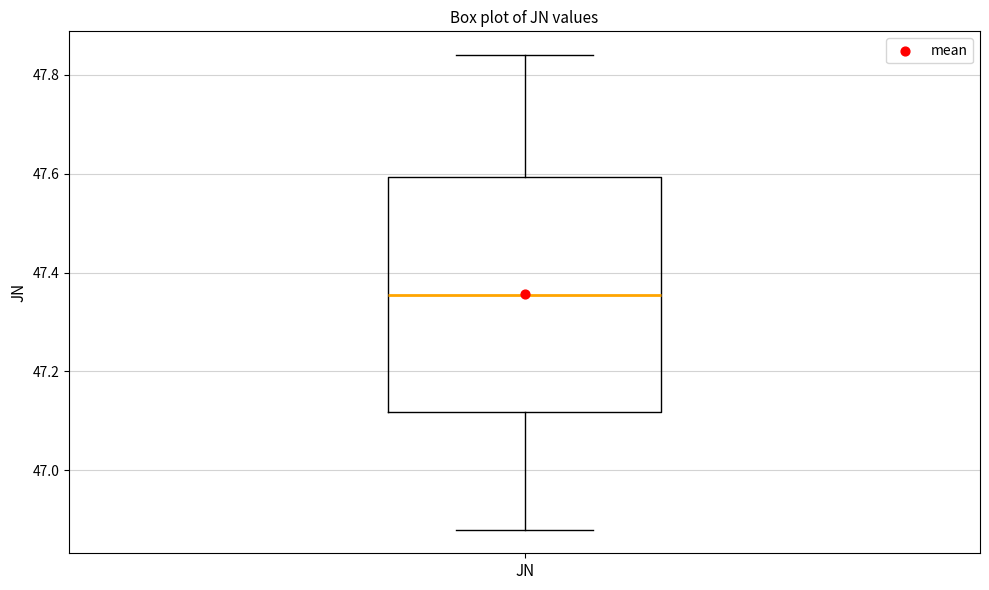

Transcribe this box plot: give where the median line is, the range the box spans, and where the two whiskers end, as read against the y-axis. The values are not printed on the chart, so give them approximately, as read against the axis.

median 47.36, box 47.12 to 47.60, whiskers 46.88 to 47.84